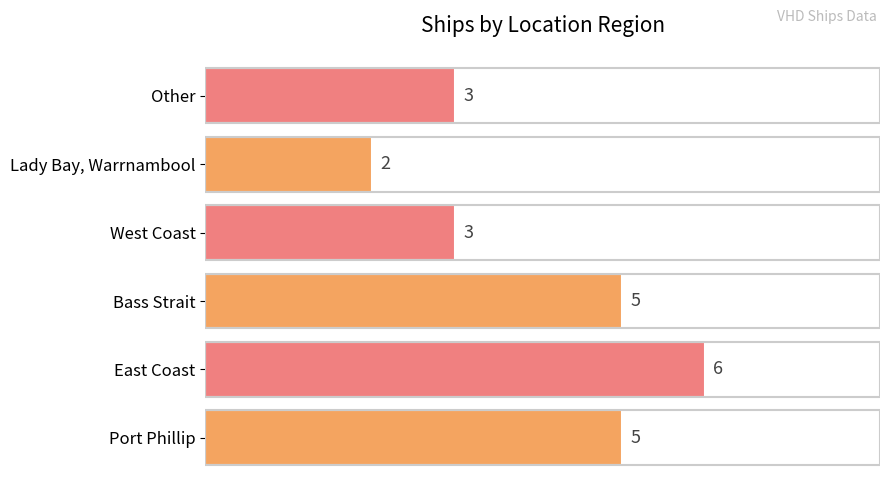

What is the maximum value shown in the chart?

6